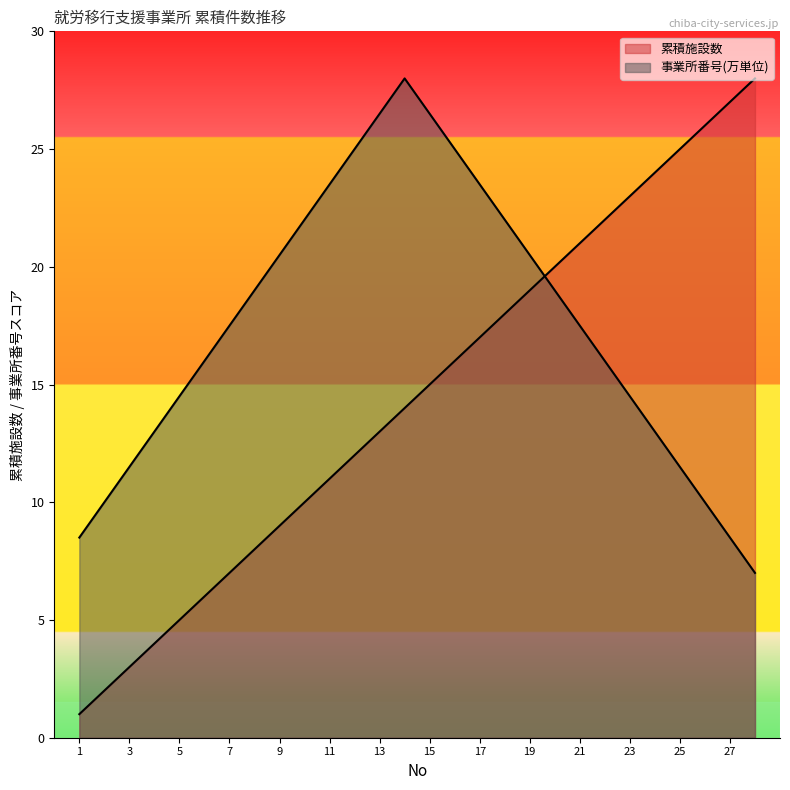

At which label does the data first exceed 15?

16